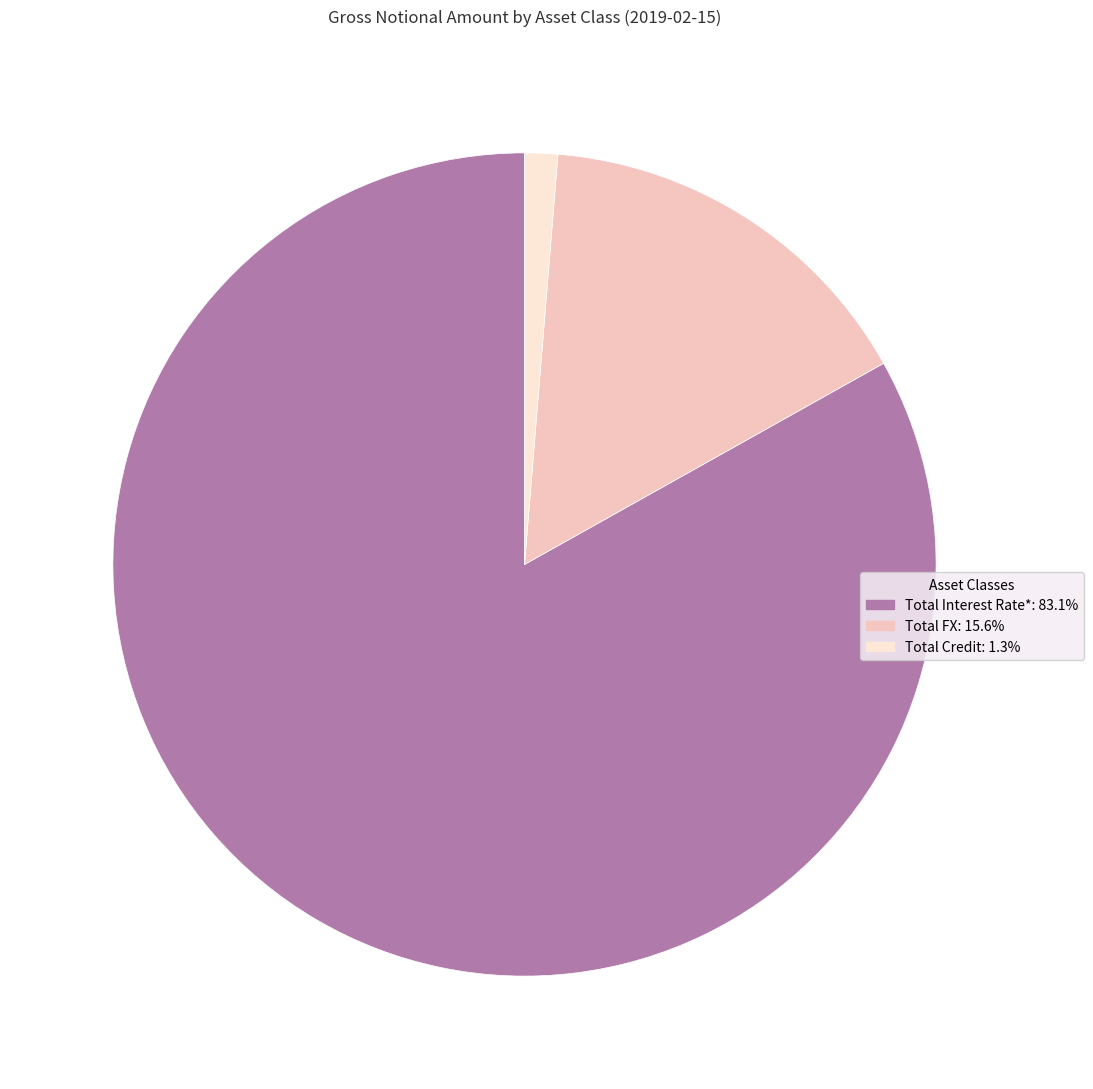

Which slice represents more than half of the pie?

Total Interest Rate*